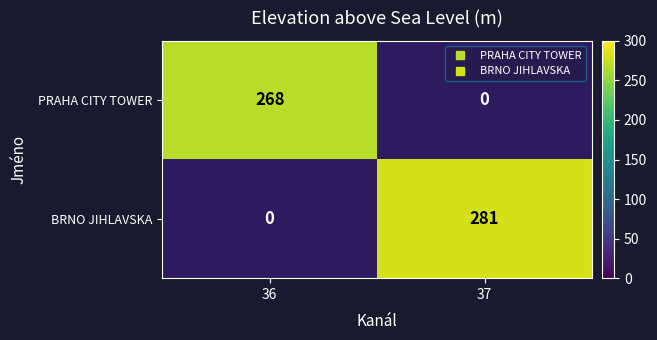

Rank the series by their maximum value, from lowest to highest.

PRAHA CITY TOWER, BRNO JIHLAVSKA